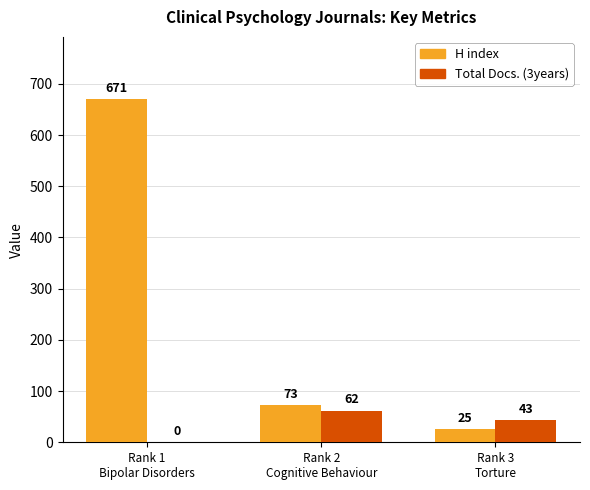

What is the maximum value shown in the chart?

671